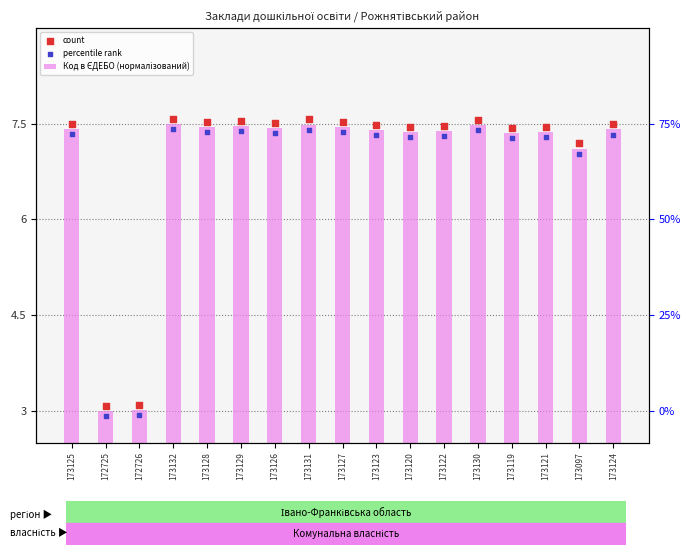

Which series contains the highest Y value?

count